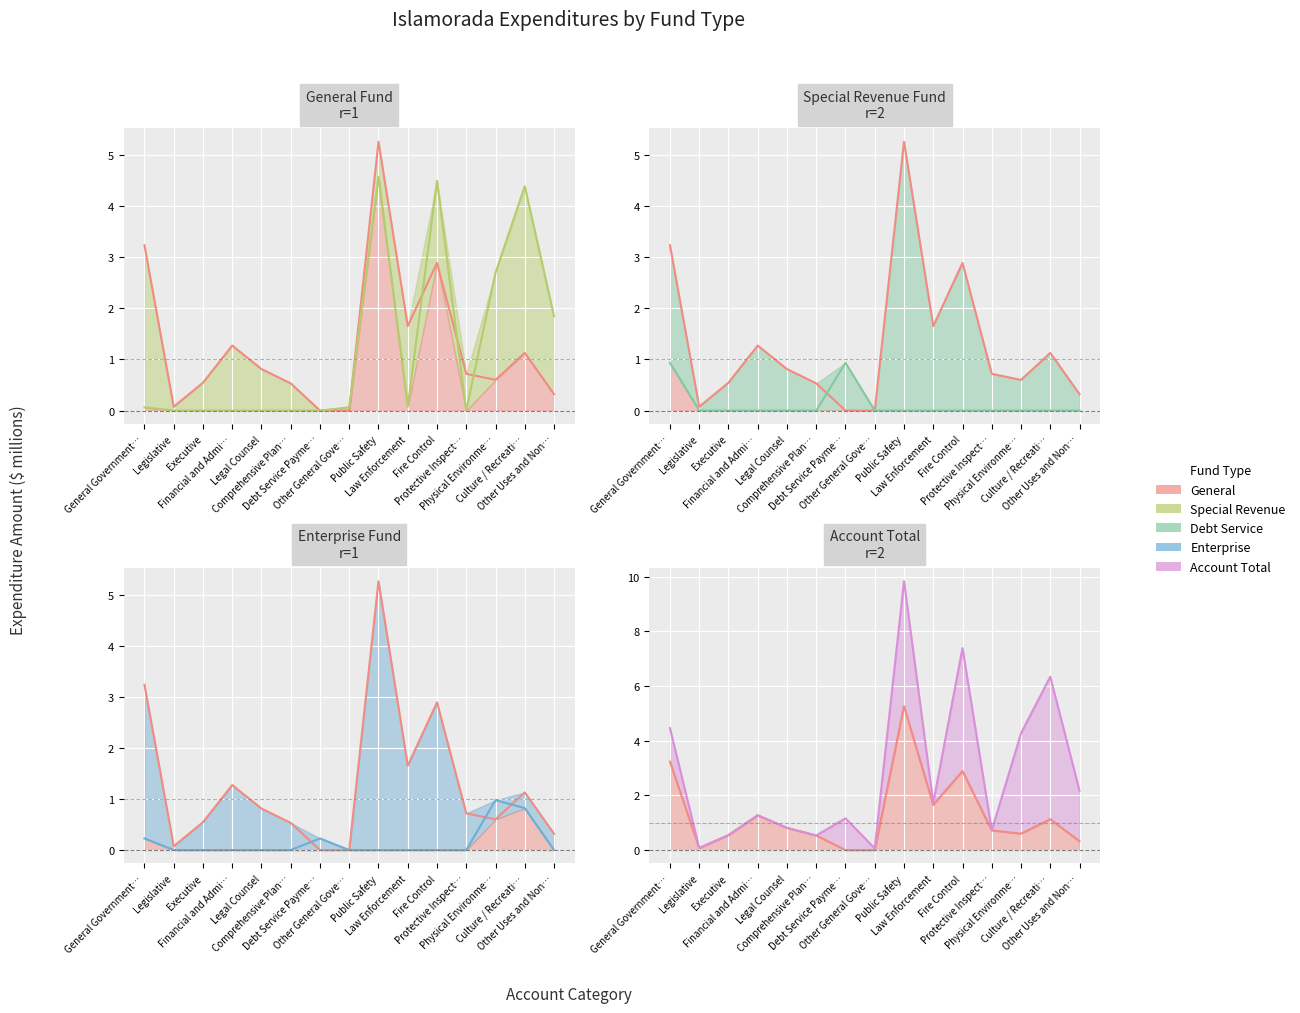

Which category has the highest value in the Enterprise line series?

Physical Environme…